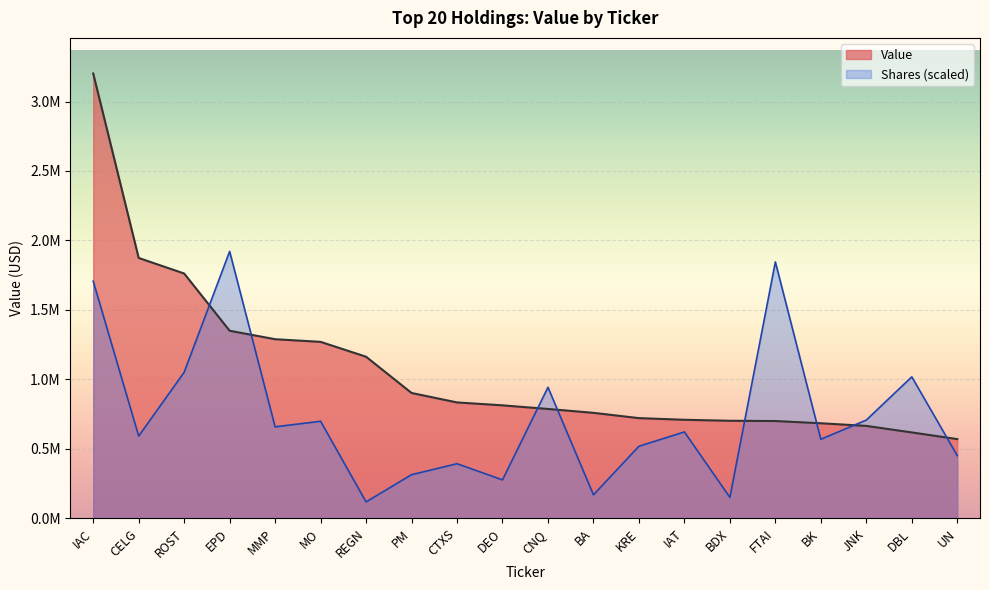

What is the label of the 15th point from the left?

BDX